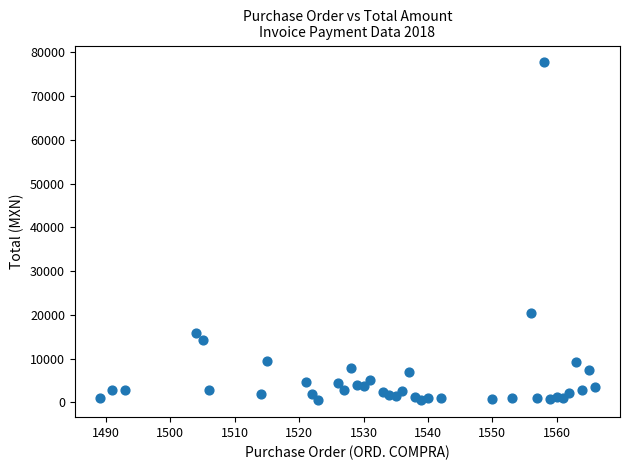

What is the range of X values (max minus min)?

77.0